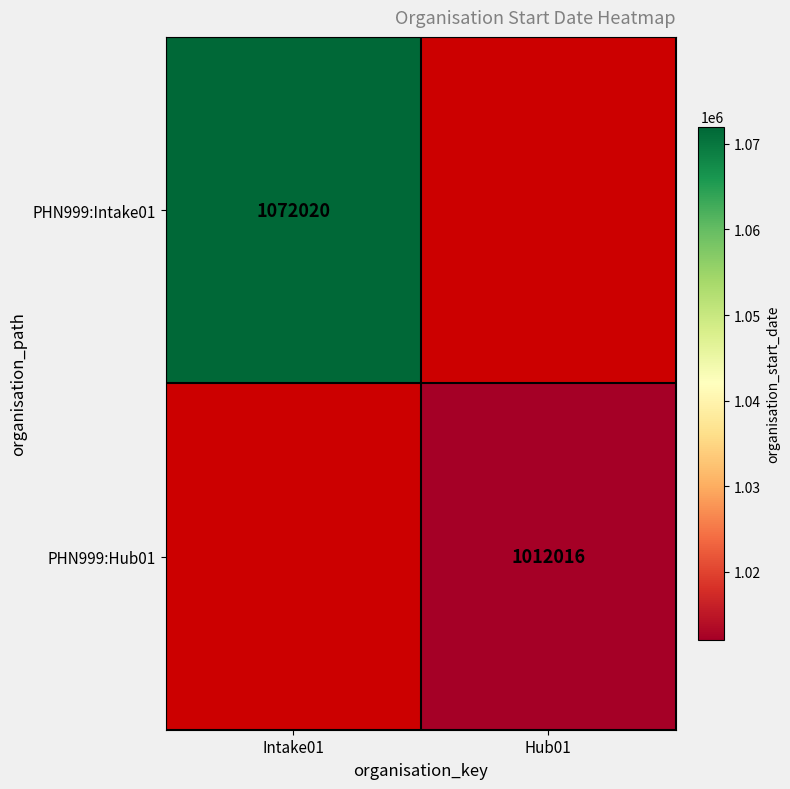

What is the smallest value displayed?

1012016.0